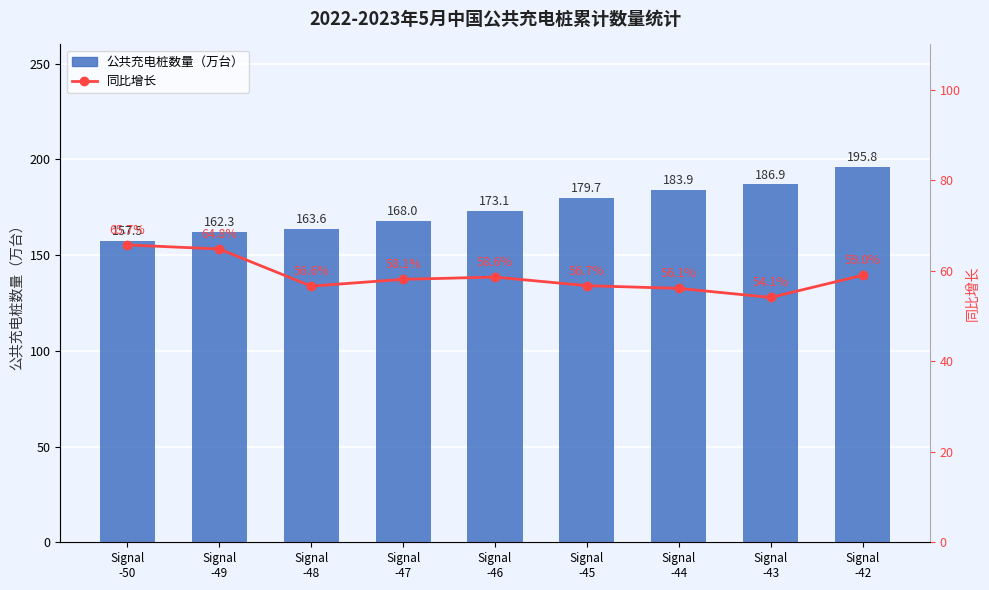

True or false: 公共充电桩数量（万台） has a value of 183.9 at Signal
-44.

True